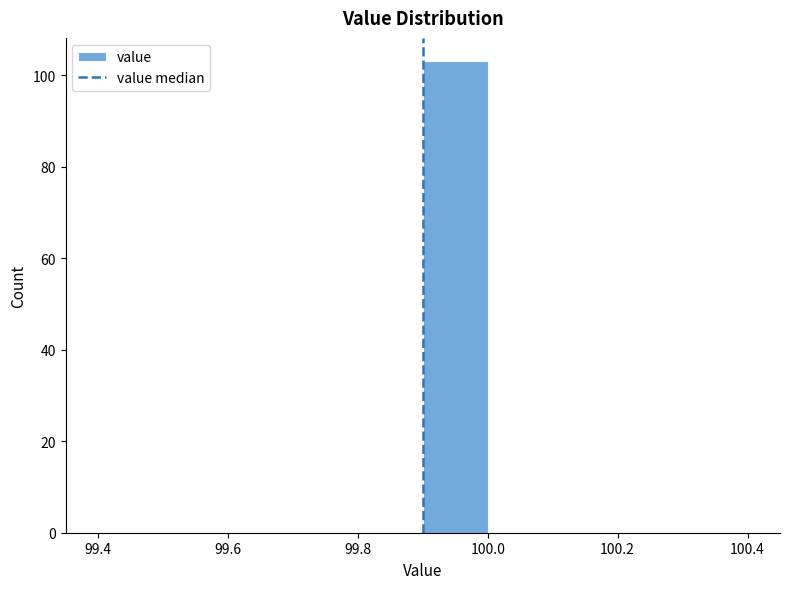

Reading left to right, list every bar in this chart as the range it spans on the x-axis followed by its height. The values are not printed on the chart, so give them approximately, as read against the axis.

99.4 to 99.5: 0
99.5 to 99.6: 0
99.6 to 99.7: 0
99.7 to 99.8: 0
99.8 to 99.9: 0
99.9 to 100.0: 104
100.0 to 100.1: 0
100.1 to 100.2: 0
100.2 to 100.3: 0
100.3 to 100.4: 0